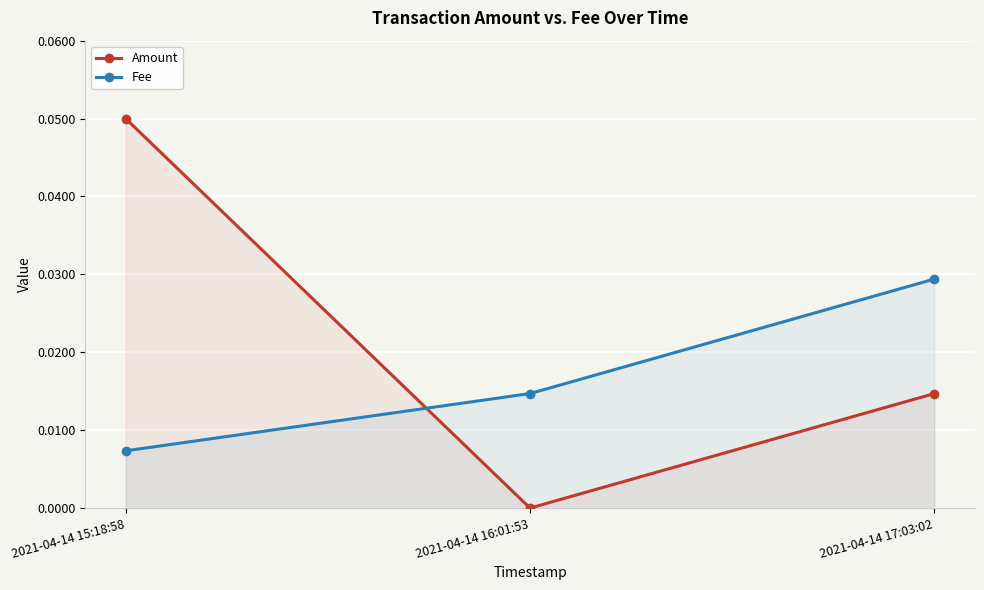

What is the maximum value shown in the chart?

0.1